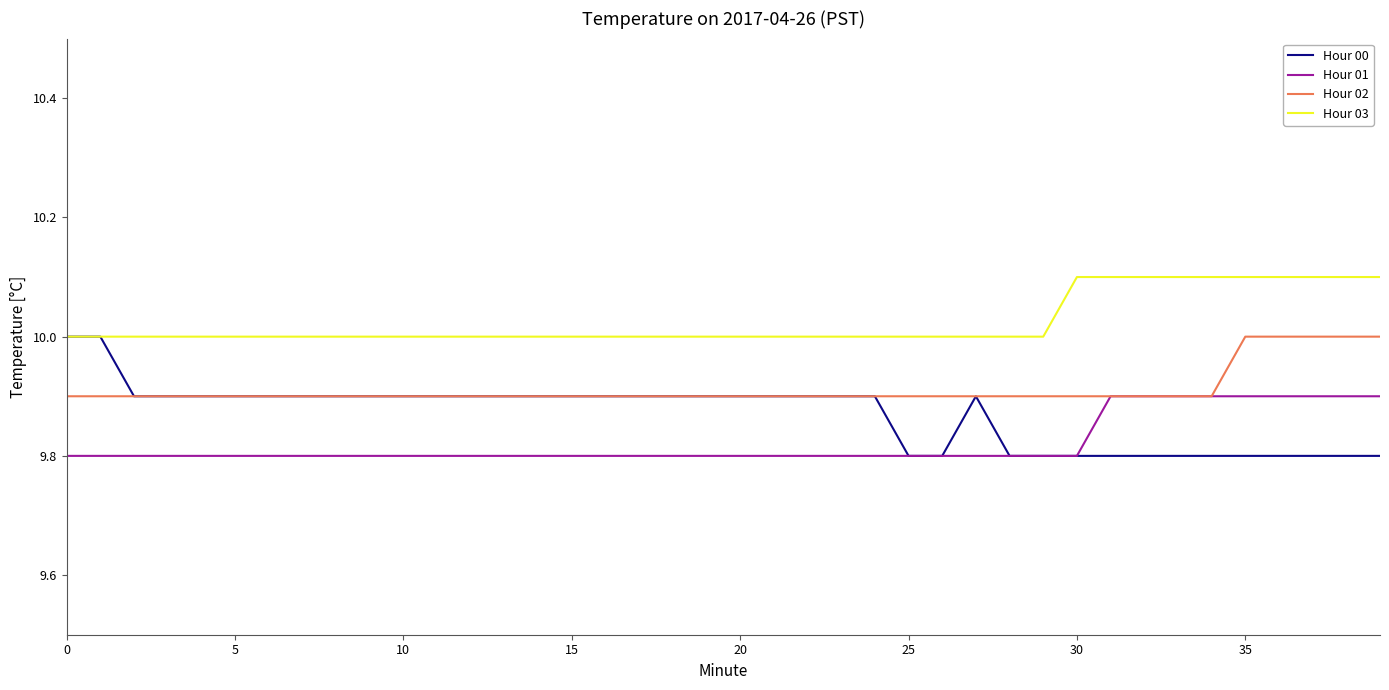

List the series in order of their overall mean, highest first.

Hour 03, Hour 02, Hour 00, Hour 01